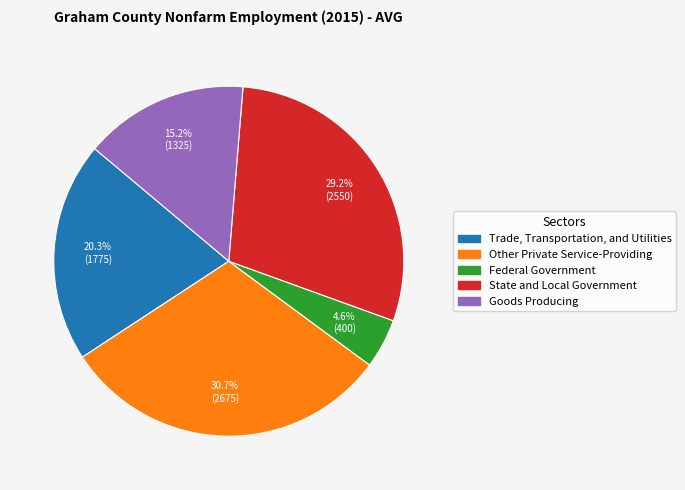

Is State and Local Government the majority of the pie?

No